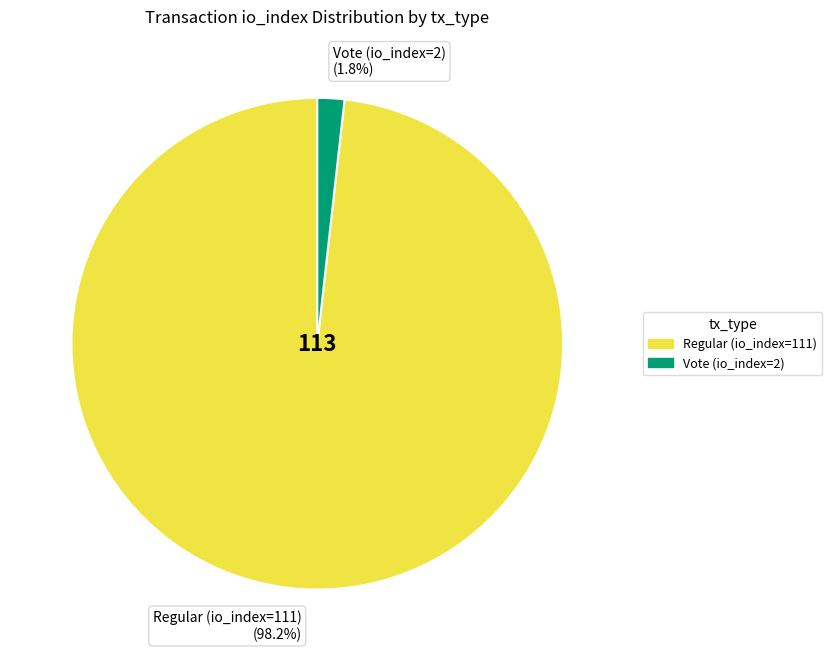

Does Regular (io_index=111) (98.2%) represent more than half of the total?

Yes